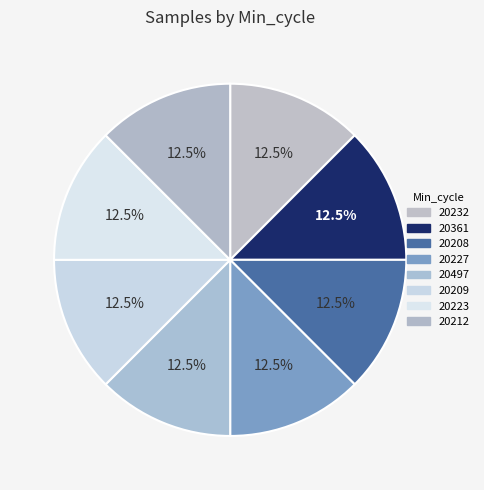

How many slices are in this pie chart?

8